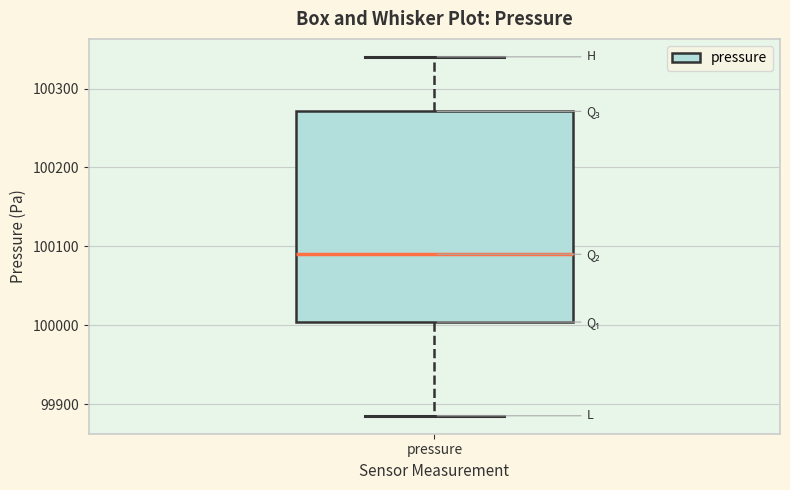

Transcribe this box plot: give where the median line is, the range the box spans, and where the two whiskers end, as read against the y-axis. The values are not printed on the chart, so give them approximately, as read against the axis.

median 100090, box 100000 to 100270, whiskers 99890 to 100340